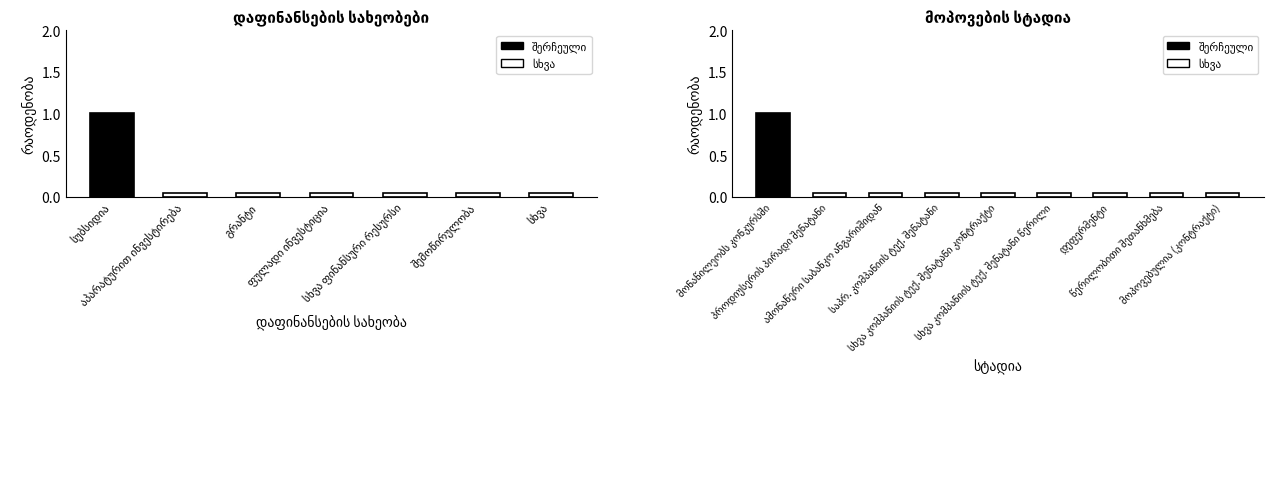

What is the sum of the values at პროდიუსერის პირადი შენატანი and სხვა კომპანიის ტექ. შენატანი წერილი?

0.1